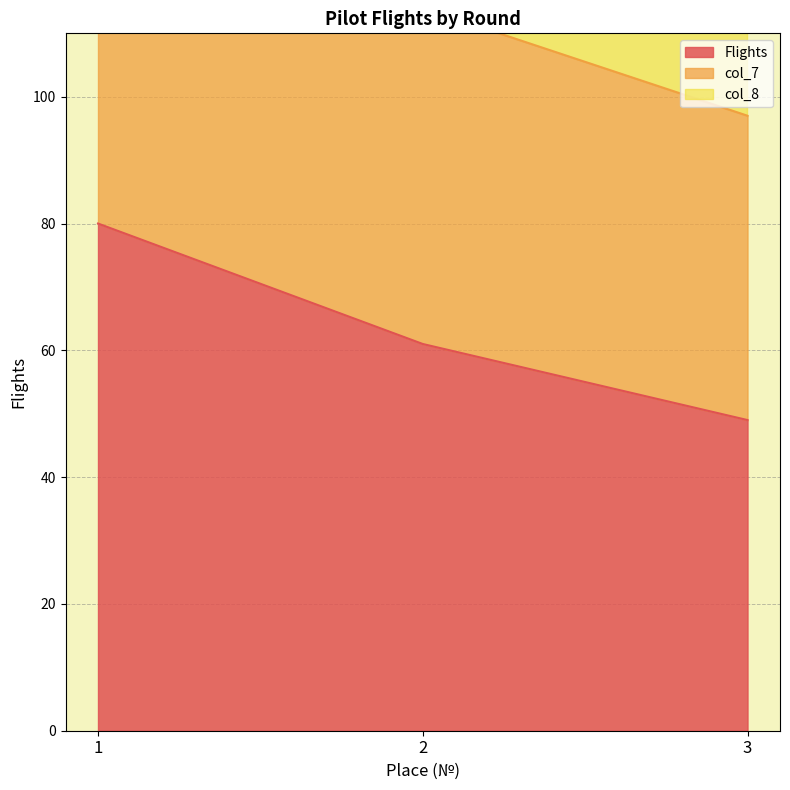

Where is col_7 nearest to the value 135?

2